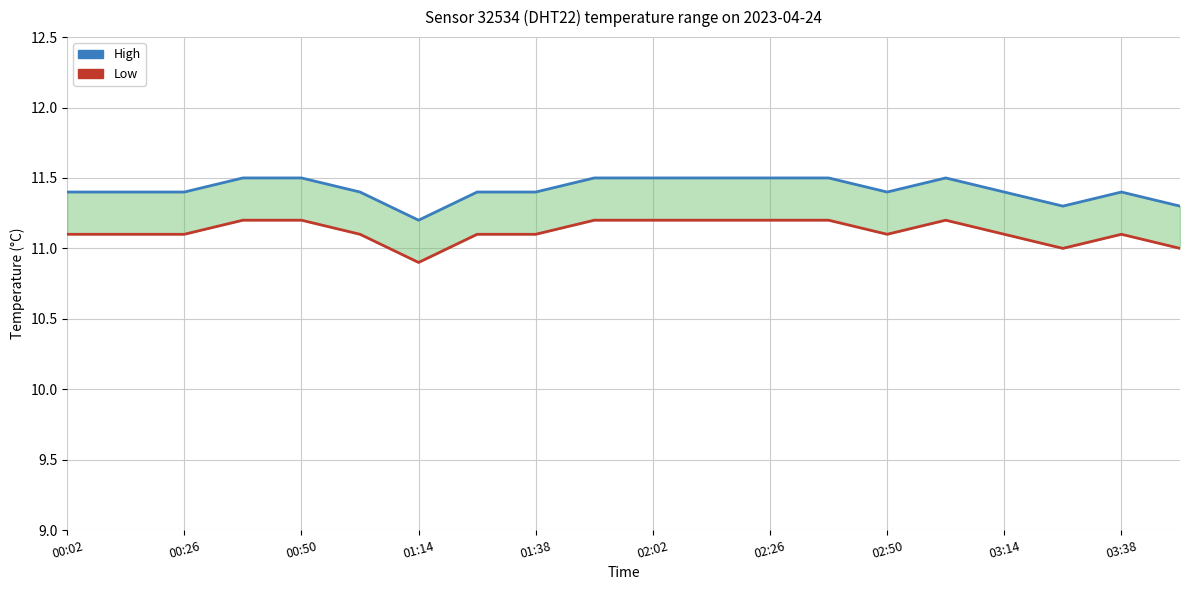

Where is Low nearest to the value 11?

17